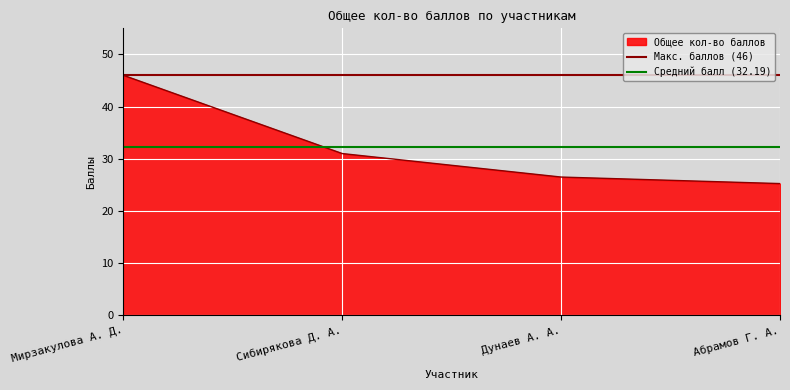

How many lines are shown in the chart?

2